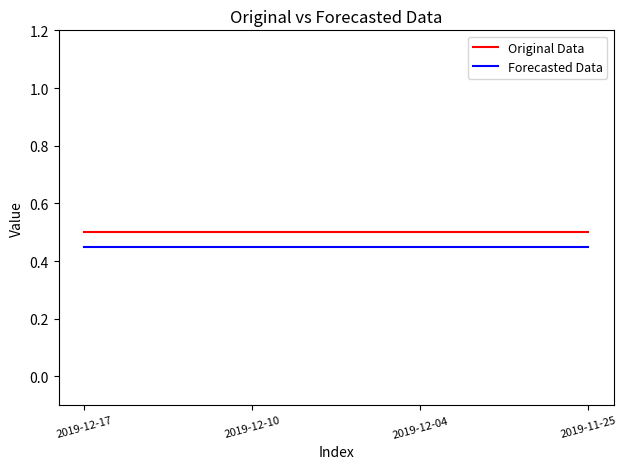

Is the value of Forecasted Data at 2019-12-17 greater than the value of Original Data at 2019-11-25?

No